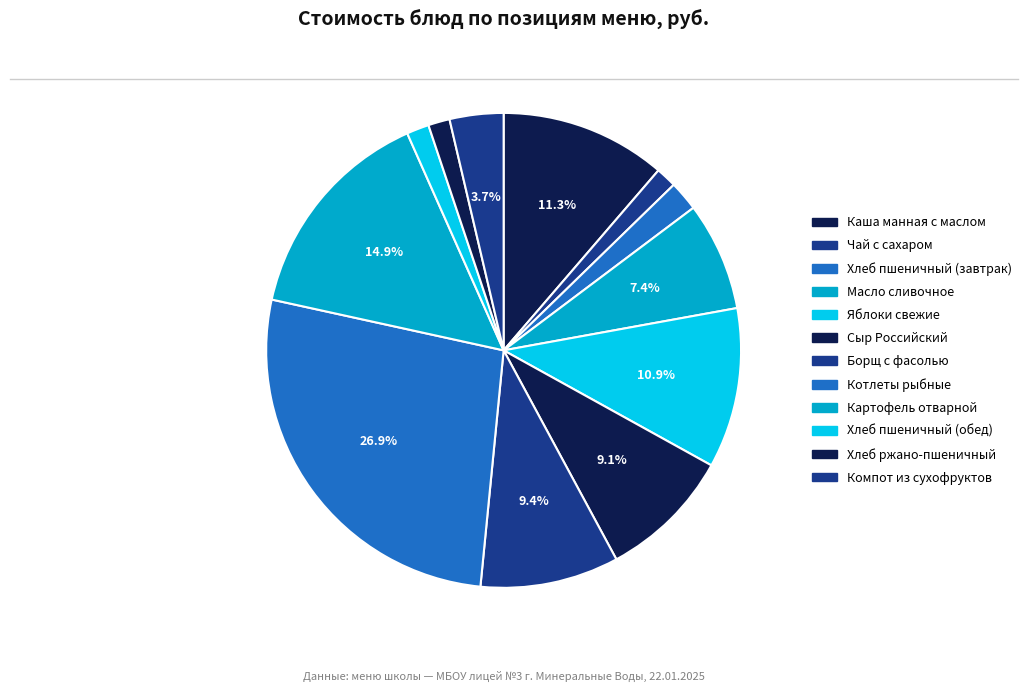

What is the smallest slice in the pie chart?

Чай с сахаром